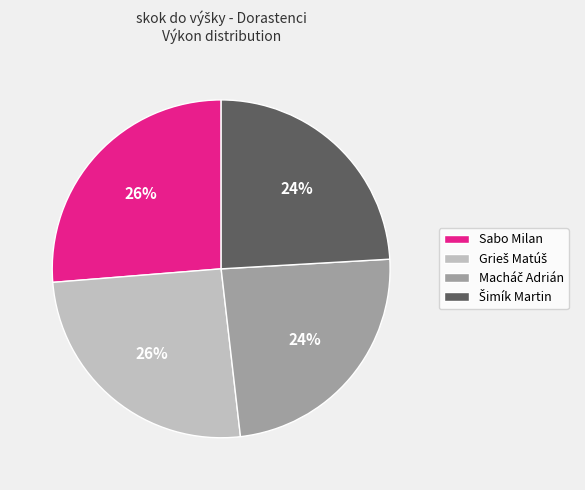

To the nearest percent, what percentage of the pie is Sabo Milan?

26%